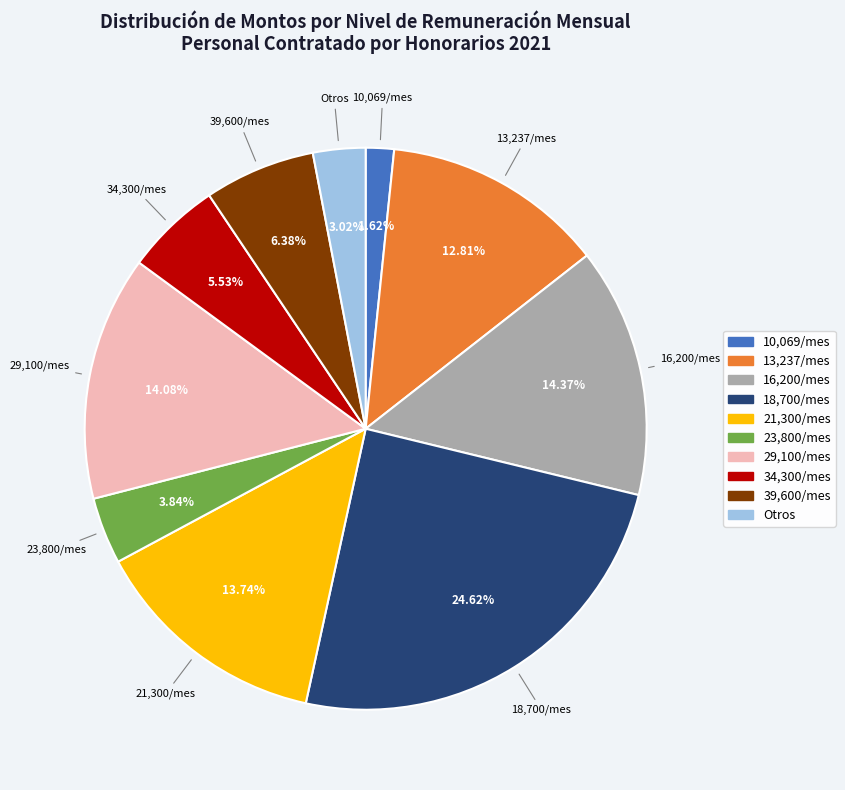

Is there any slice that represents more than half of the pie?

No